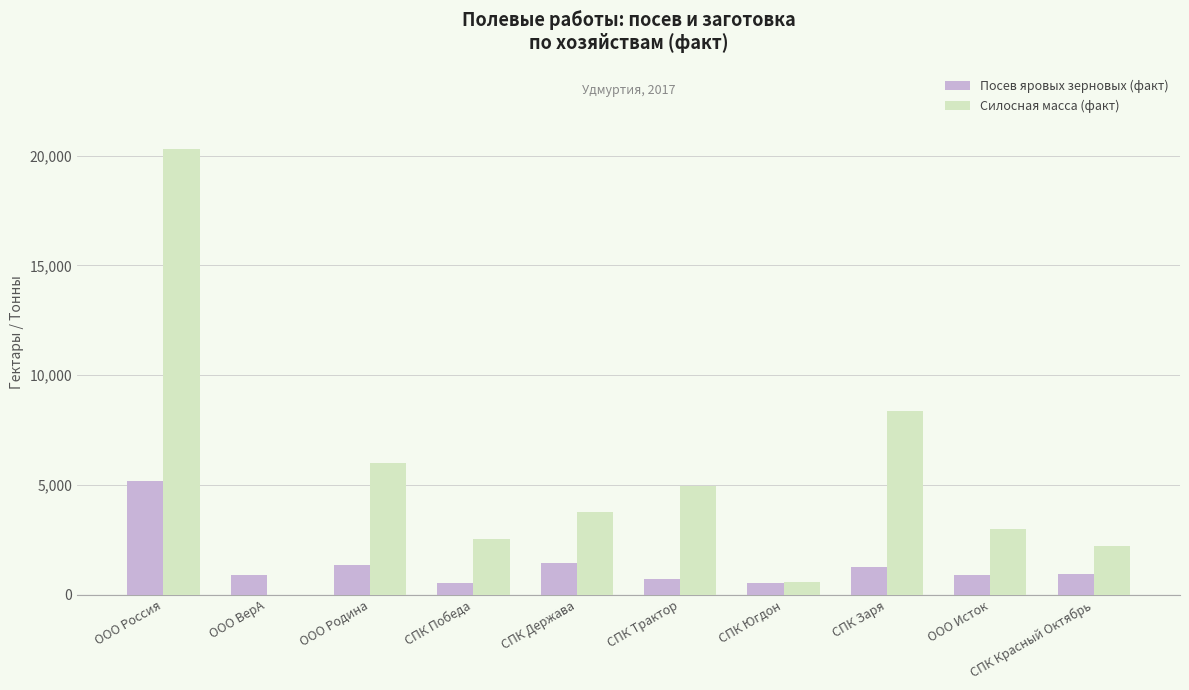

What is the total value across all series at СПК Югдон?

1106